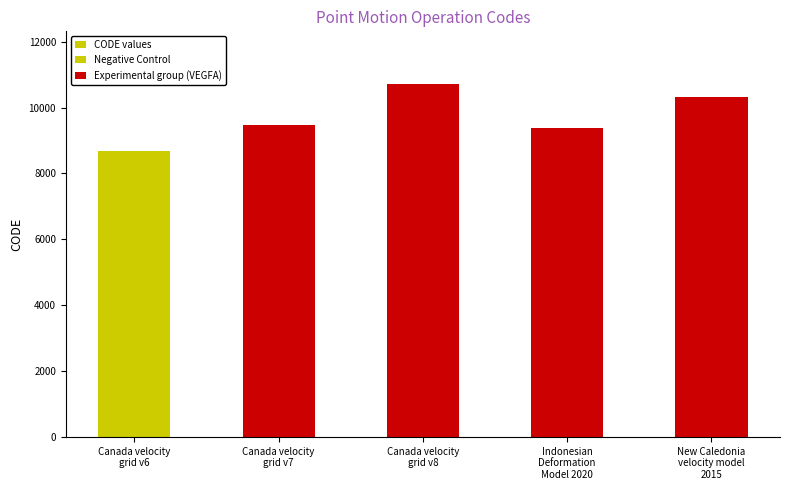

At which category does the chart reach its minimum across all series?

Canada velocity
grid v6